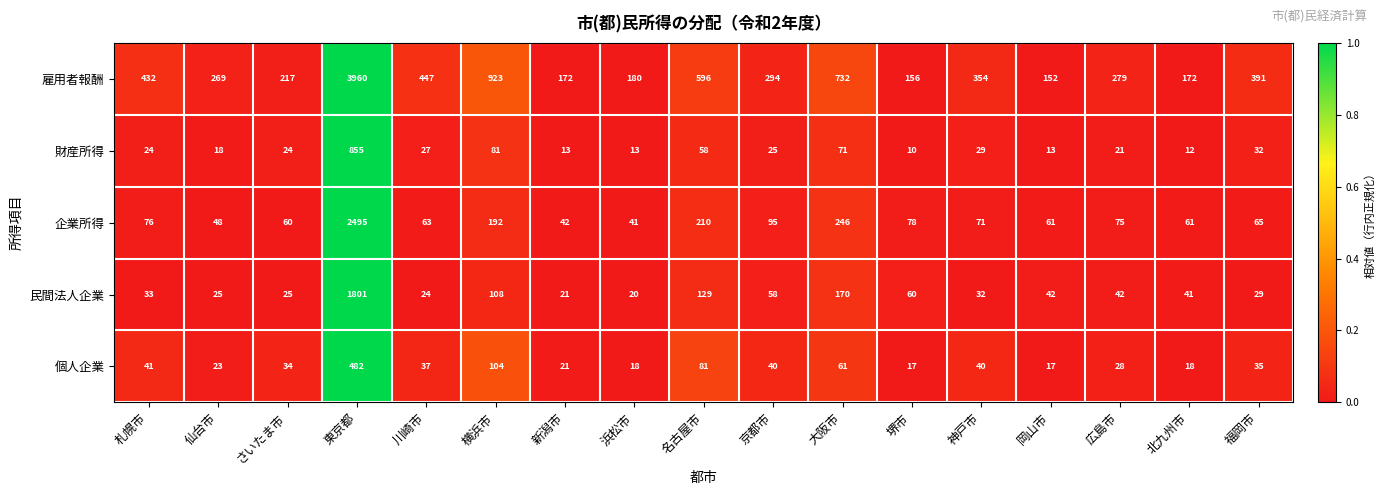

At which category is the sum across all series the highest?

東京都